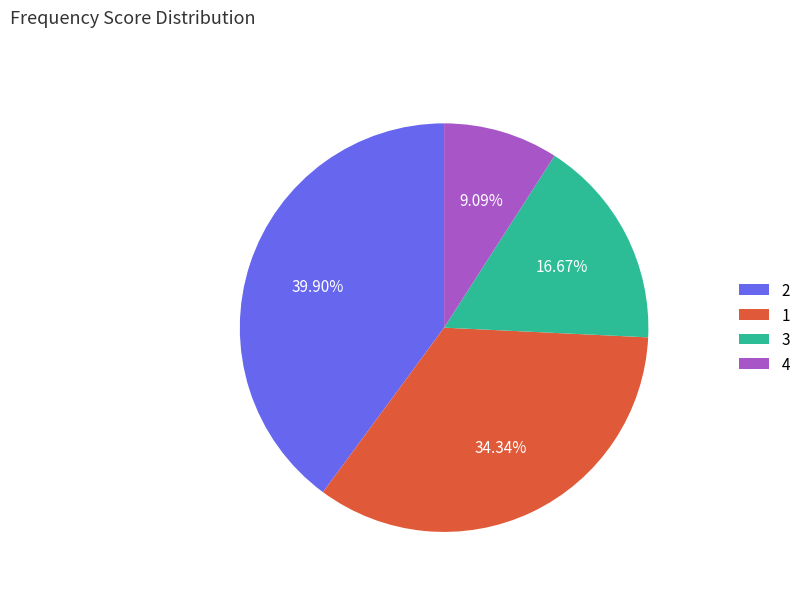

To the nearest percent, what is the difference between the largest and smallest slice percentages?

31%